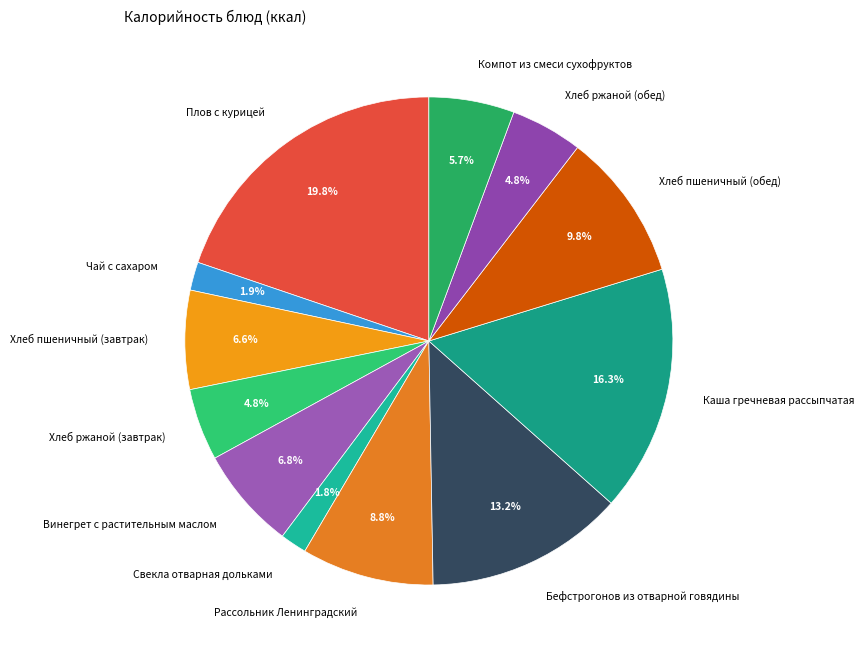

What is the largest slice in the pie chart?

Плов с курицей